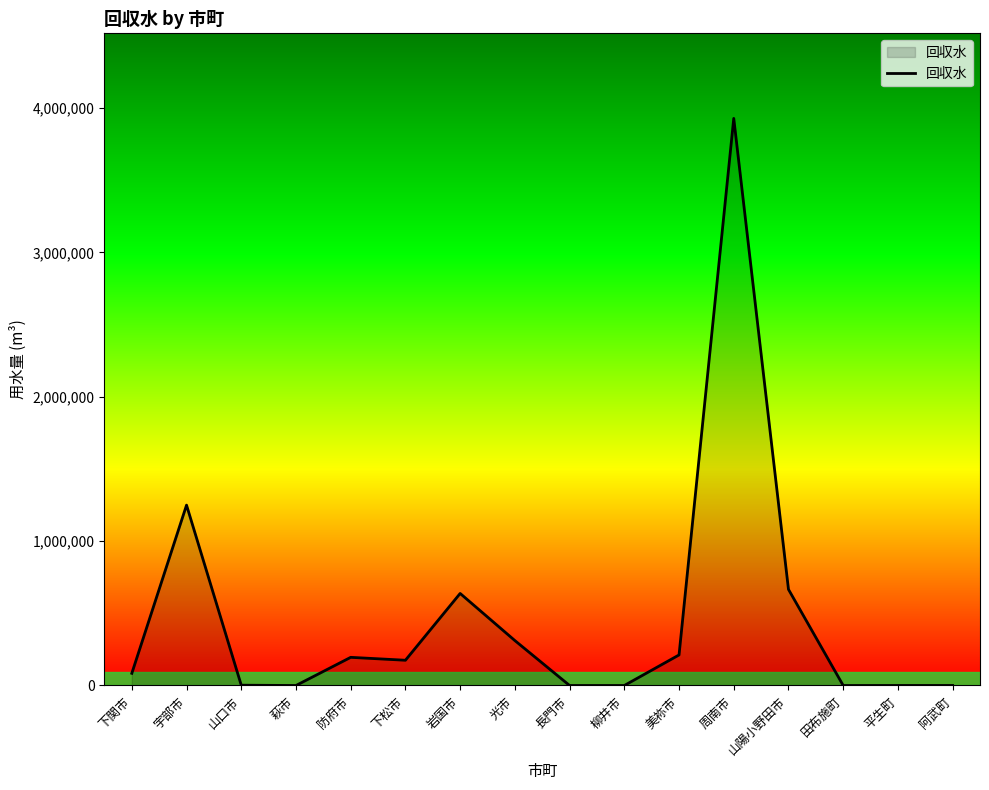

Which has a higher value, 岩国市 or 萩市?

岩国市